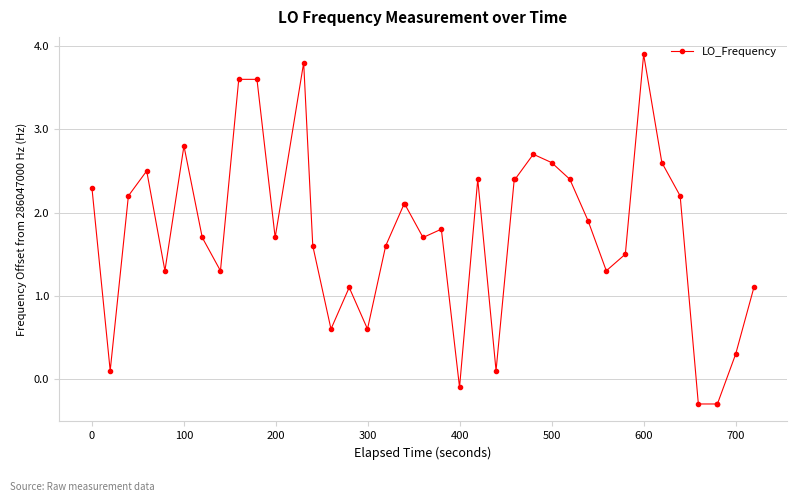

What is the average value?

1.7